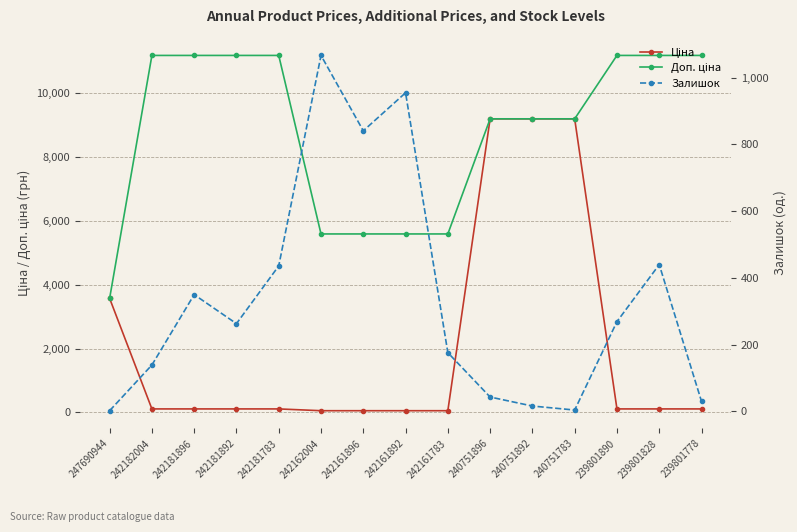

List the series in order of their overall mean, lowest first.

Залишок, Ціна, Доп. ціна